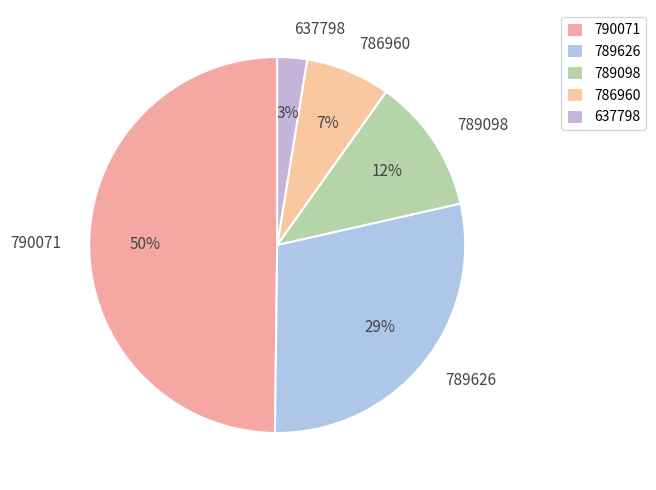

Is it true that 786960 is 7% of the pie?

True